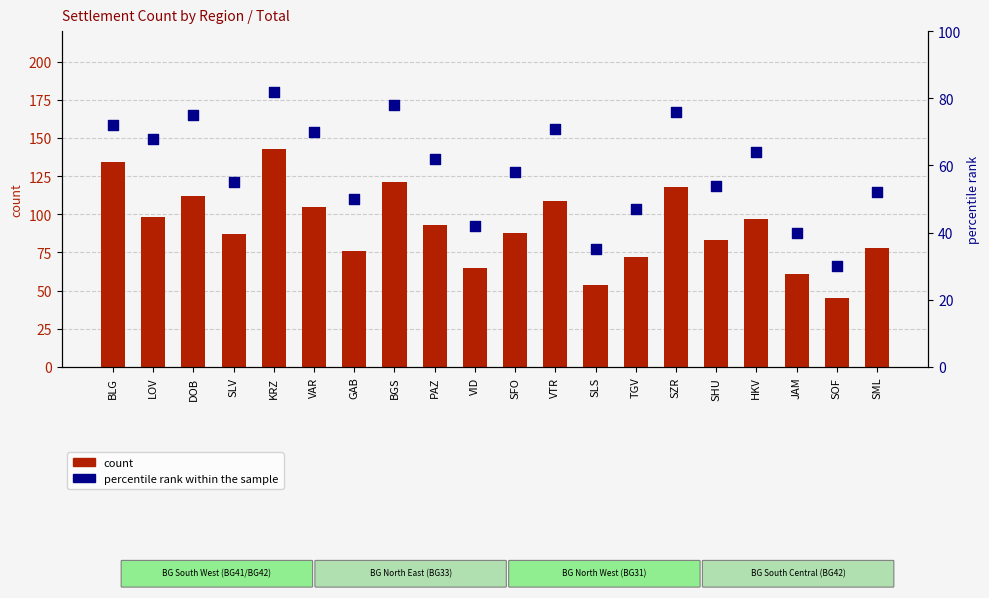

Which series has the largest total across all categories?

count